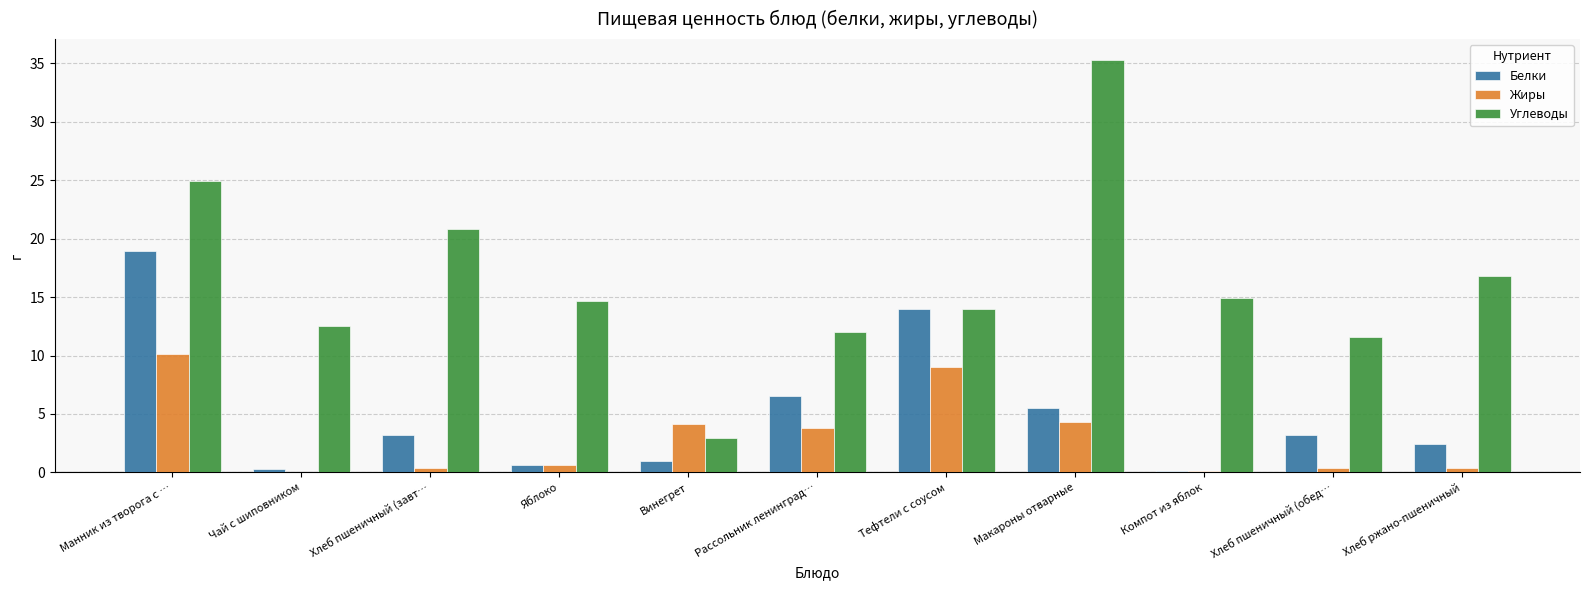

What is the average value of the Углеводы series?

16.4